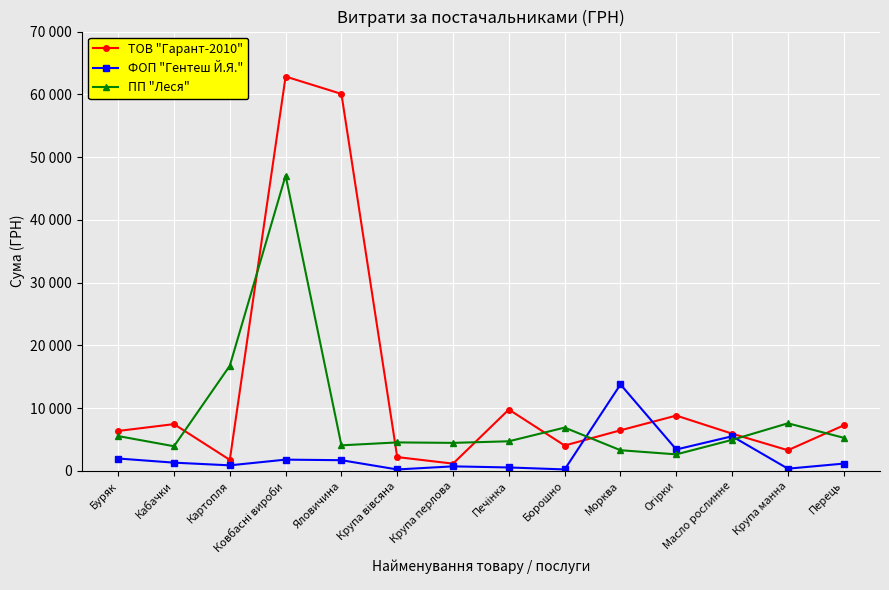

At which category does ФОП "Гентеш Й.Я." reach its first local valley?

Картопля